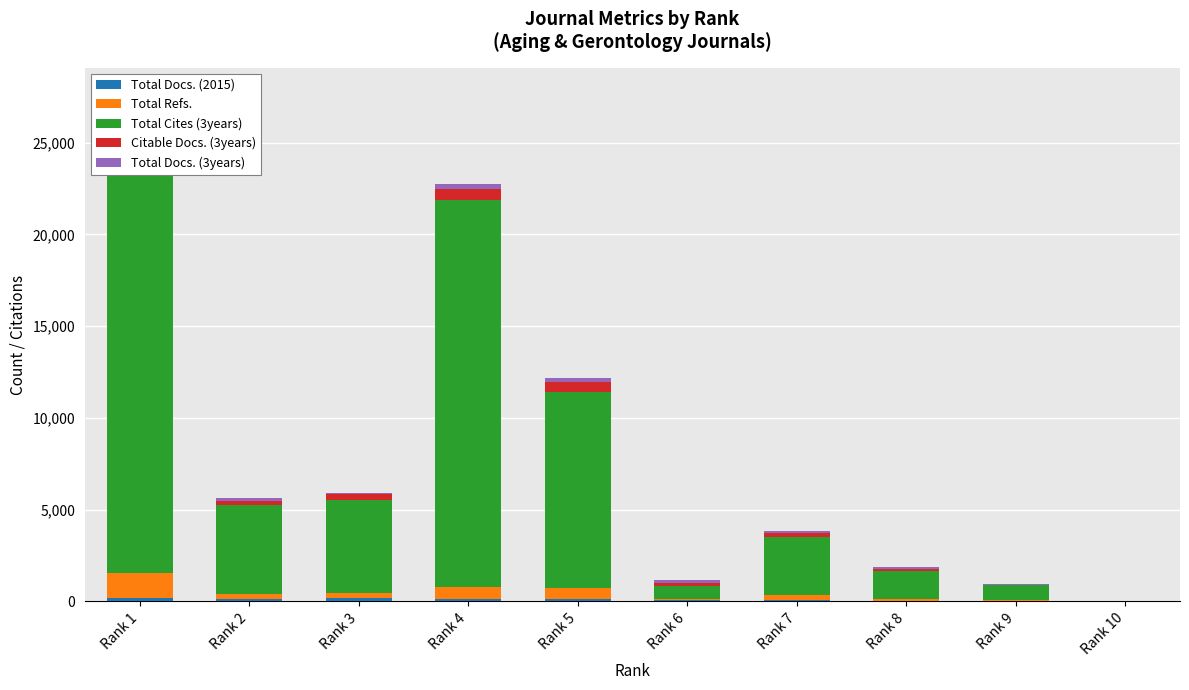

At which category is the sum across all series the highest?

Rank 1